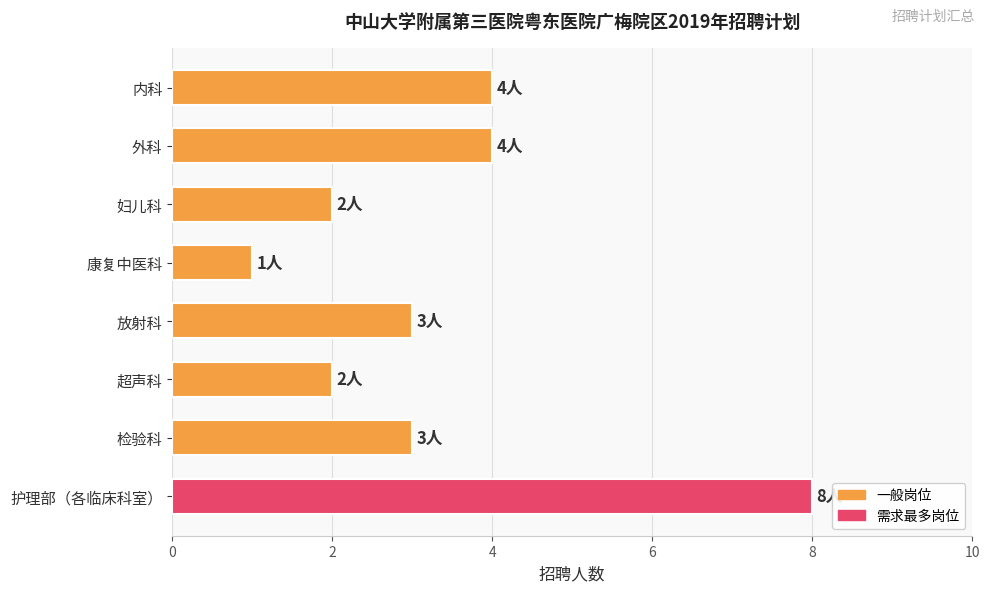

At which category does the chart reach its peak across all series?

护理部（各临床科室）